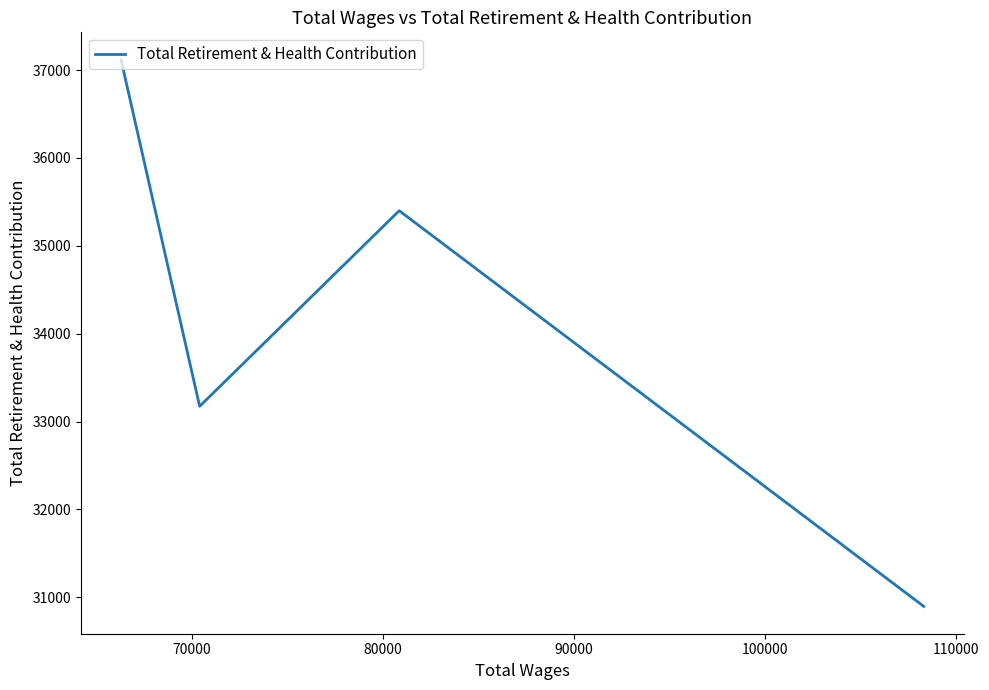

What is the sum of all values?

136590